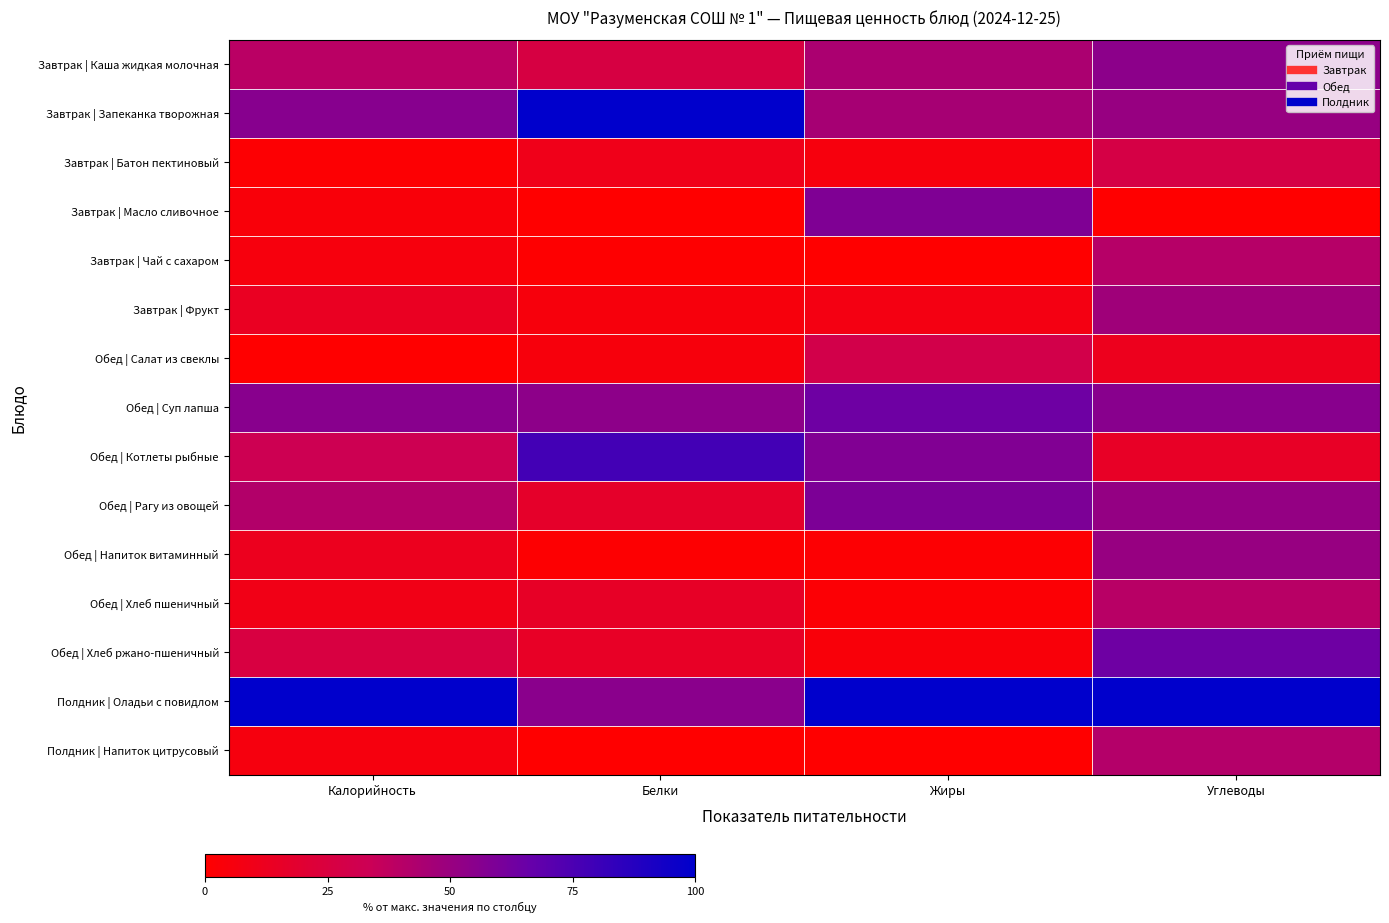

Reading right to left, list all the values displayed in this chart.

Завтрак | Каша жидкая молочная: Углеводы=54.3	Жиры=43.9	Белки=26.3	Калорийность=39.3
Завтрак | Запеканка творожная: Углеводы=50.6	Жиры=45.4	Белки=100.0	Калорийность=55.8
Завтрак | Батон пектиновый: Углеводы=27.4	Жиры=5.1	Белки=10.0	Калорийность=1.2
Завтрак | Масло сливочное: Углеводы=0.0	Жиры=58.4	Белки=0.0	Калорийность=3.8
Завтрак | Чай с сахаром: Углеводы=40.2	Жиры=0.2	Белки=0.7	Калорийность=5.1
Завтрак | Фрукт: Углеводы=47.7	Жиры=7.2	Белки=5.1	Калорийность=14.0
Обед | Салат из свеклы: Углеводы=11.5	Жиры=29.4	Белки=4.8	Калорийность=0.0
Обед | Суп лапша: Углеводы=55.1	Жиры=64.0	Белки=53.8	Калорийность=55.3
Обед | Котлеты рыбные: Углеводы=15.0	Жиры=57.7	Белки=77.9	Калорийность=32.5
Обед | Рагу из овощей: Углеводы=51.3	Жиры=59.0	Белки=17.1	Калорийность=41.5
Обед | Напиток витаминный: Углеводы=50.5	Жиры=1.3	Белки=0.8	Калорийность=12.2
Обед | Хлеб пшеничный: Углеводы=39.5	Жиры=2.0	Белки=15.5	Калорийность=9.1
Обед | Хлеб ржано-пшеничный: Углеводы=63.8	Жиры=3.9	Белки=15.2	Калорийность=25.5
Полдник | Оладьи с повидлом: Углеводы=100.0	Жиры=100.0	Белки=54.9	Калорийность=100.0
Полдник | Напиток цитрусовый: Углеводы=41.2	Жиры=0.0	Белки=0.3	Калорийность=5.5